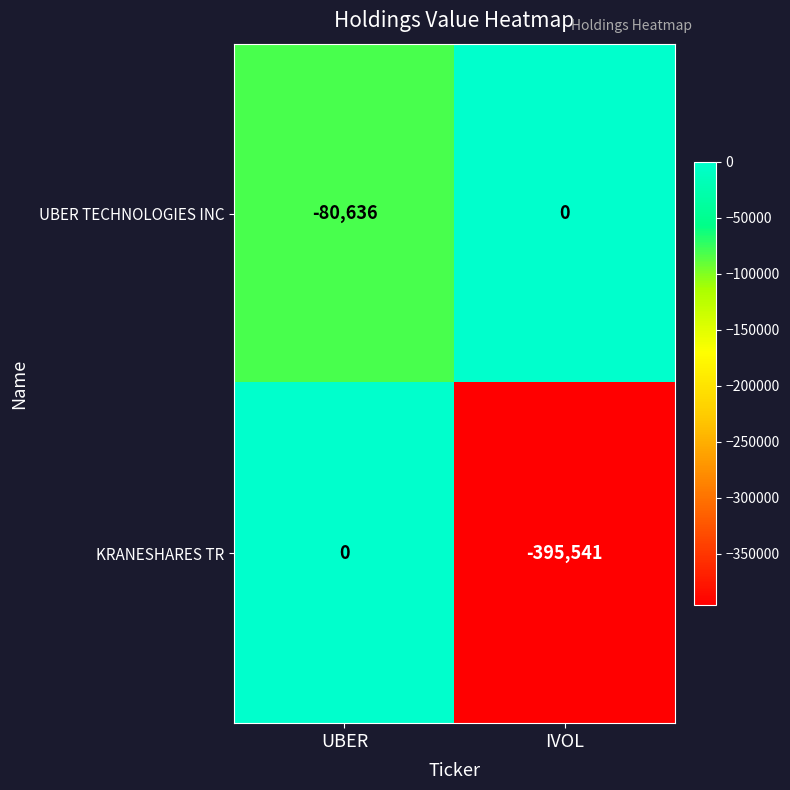

Reading left to right, transcribe all the data shown in this chart.

UBER TECHNOLOGIES INC: -80636	0
KRANESHARES TR: 0	-395541